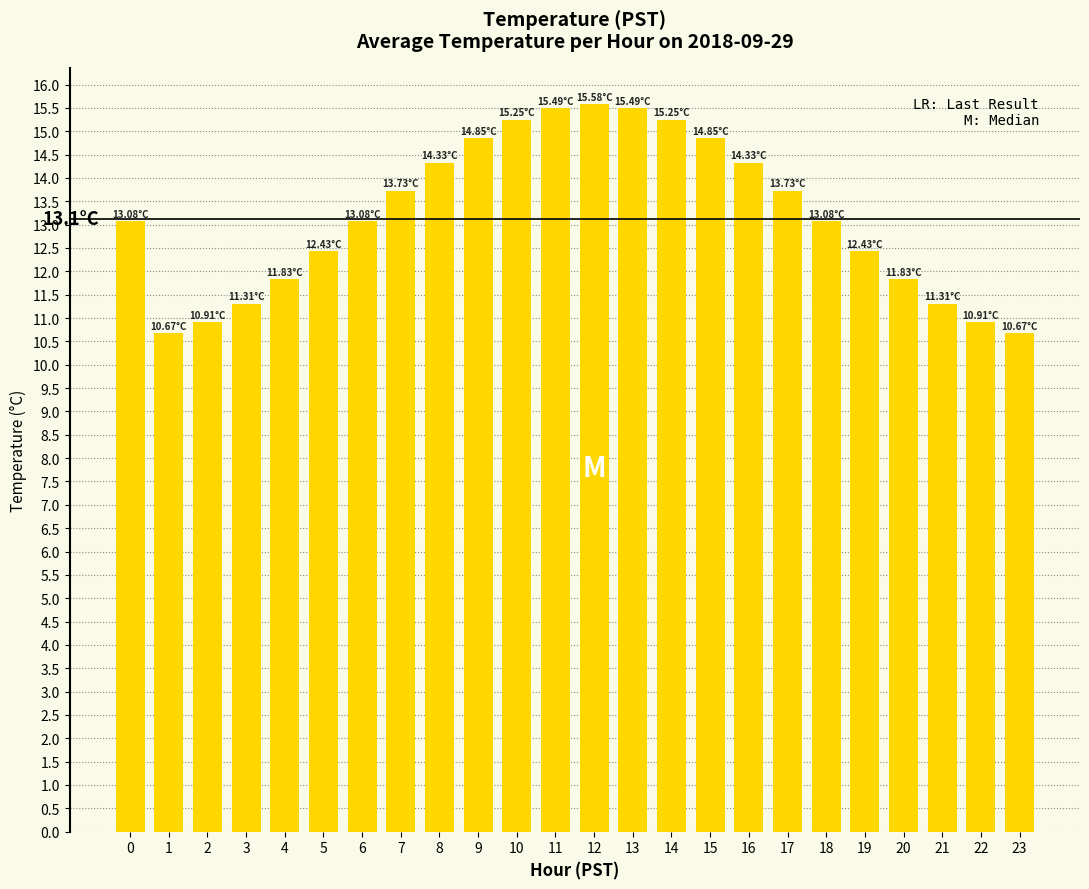

What is the greatest value displayed?

15.6